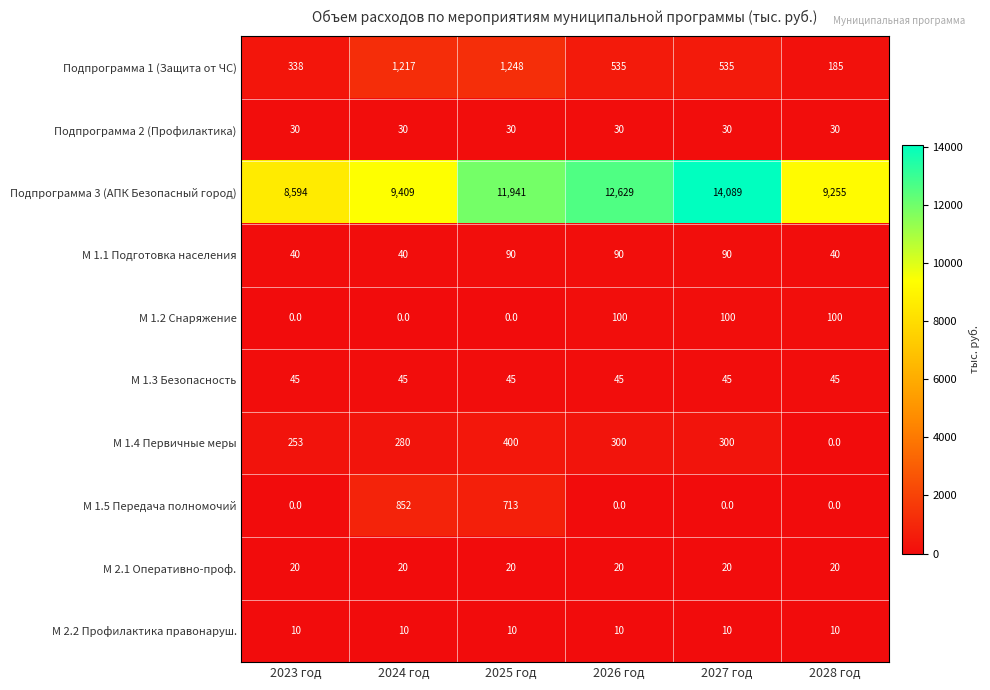

How many categories are shown in the chart?

6